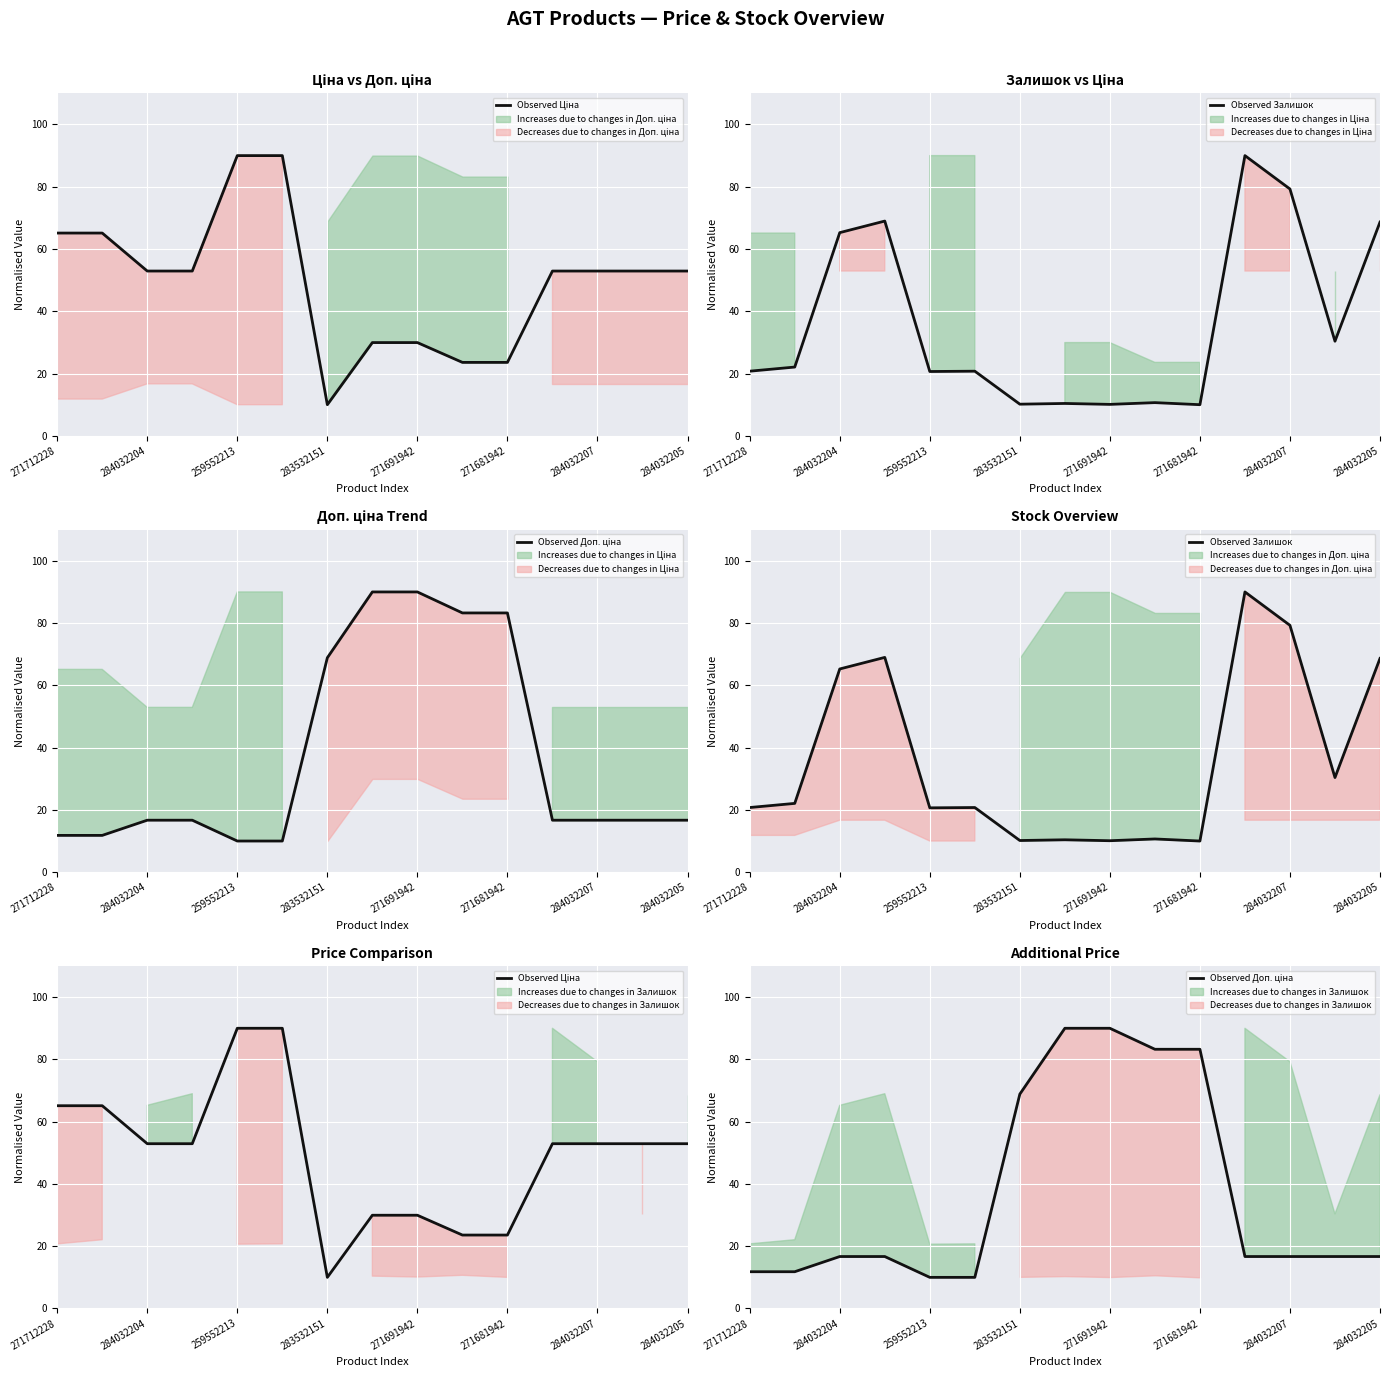

Rank the series by their maximum value, from lowest to highest.

Observed Ціна, Observed Залишок, Observed Доп. ціна